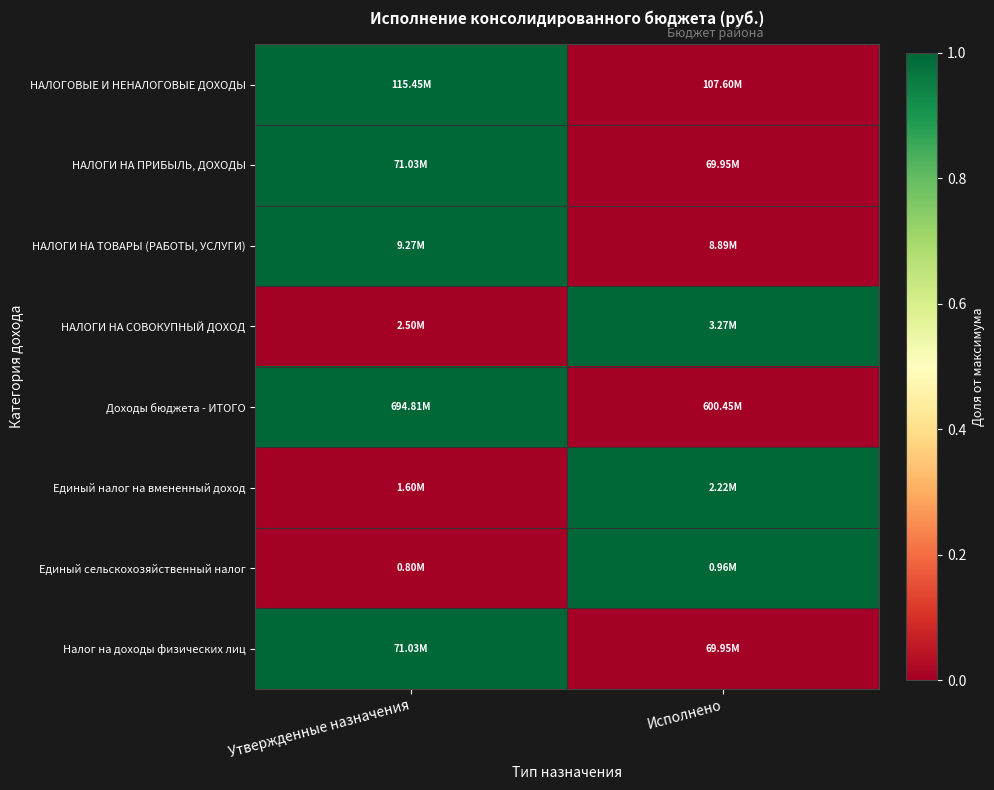

What is the difference between the highest and lowest values at Исполнено?

1